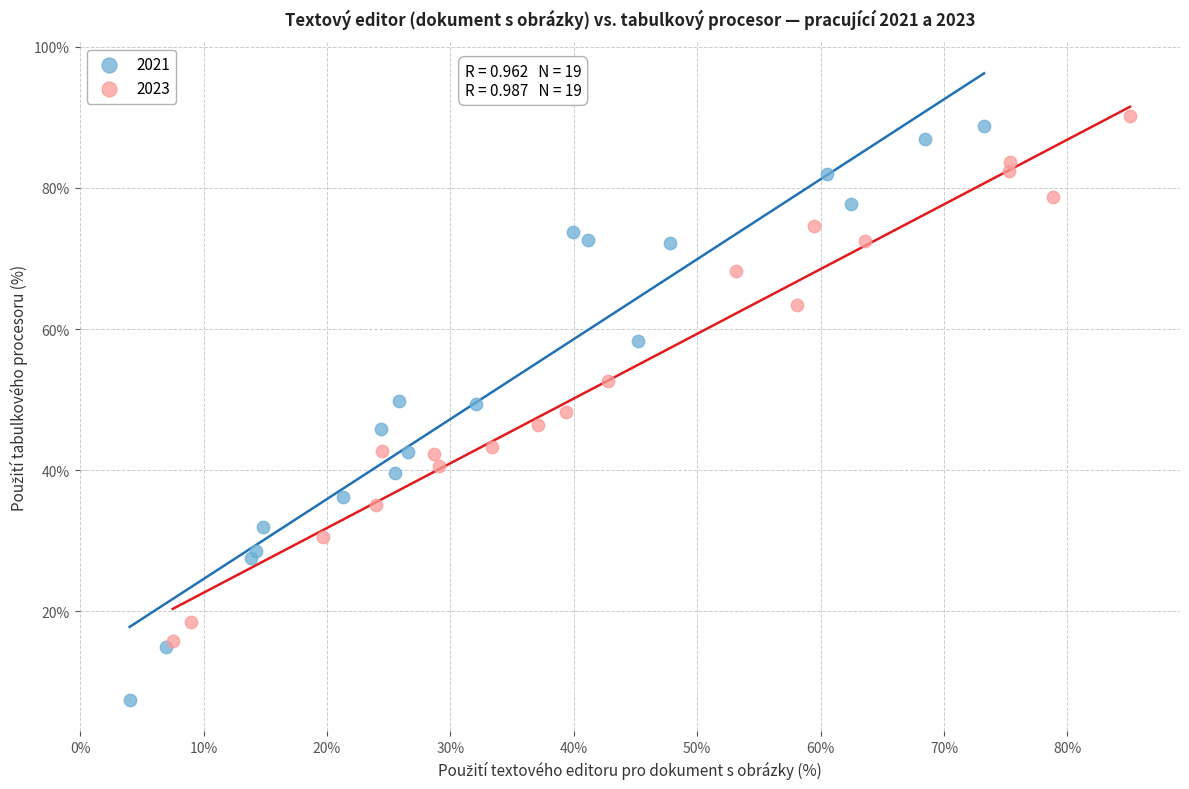

Which series has the largest Y range (max minus min)?

2021